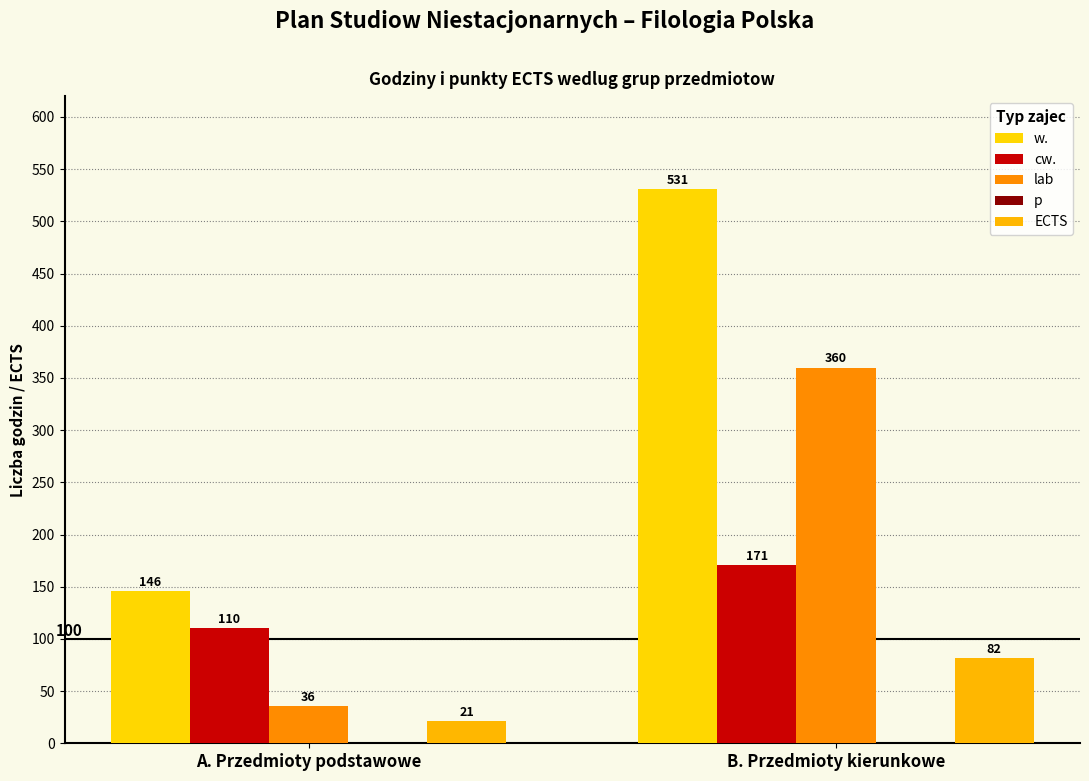

At which label is cw. closest to 140?

A. Przedmioty podstawowe